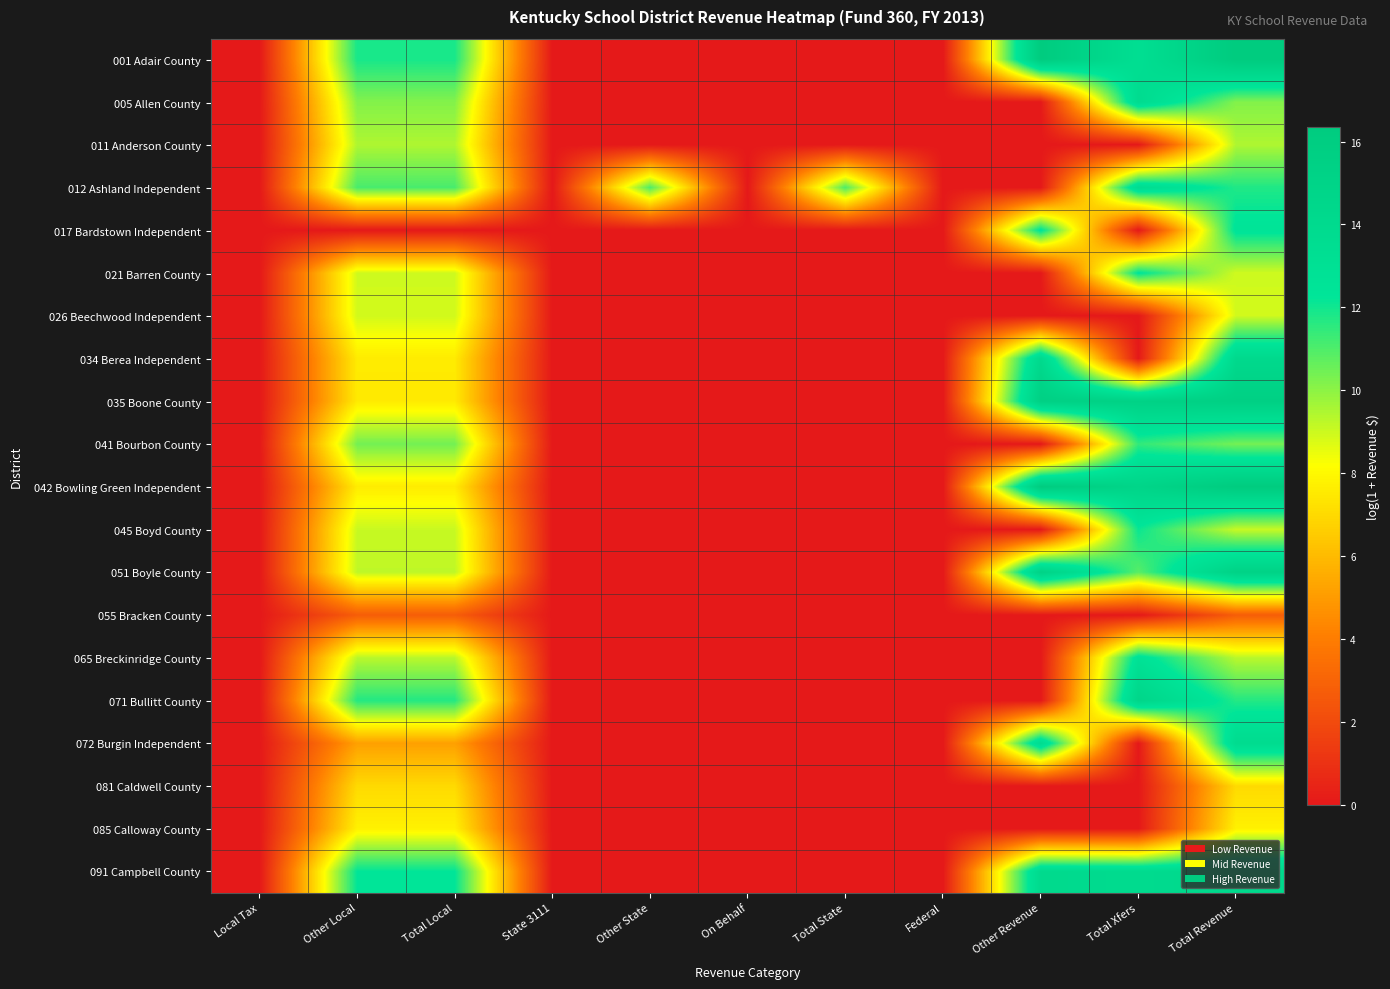

Reading left to right, transcribe all the data shown in this chart.

001 Adair County: Local Tax=0.0	Other Local=11.9	Total Local=11.9	State 3111=0.0	Other State=0.0	On Behalf=0.0	Total State=0.0	Federal=0.0	Other Revenue=16.3	Total Xfers=13.3	Total Revenue=16.4
005 Allen County: Local Tax=0.0	Other Local=10.2	Total Local=10.2	State 3111=0.0	Other State=0.0	On Behalf=0.0	Total State=0.0	Federal=0.0	Other Revenue=0.0	Total Xfers=13.8	Total Revenue=10.2
011 Anderson County: Local Tax=0.0	Other Local=9.5	Total Local=9.5	State 3111=0.0	Other State=0.0	On Behalf=0.0	Total State=0.0	Federal=0.0	Other Revenue=0.0	Total Xfers=0.0	Total Revenue=9.5
012 Ashland Independent: Local Tax=0.0	Other Local=11.1	Total Local=11.1	State 3111=0.0	Other State=11.0	On Behalf=0.0	Total State=11.0	Federal=0.0	Other Revenue=0.0	Total Xfers=13.7	Total Revenue=11.8
017 Bardstown Independent: Local Tax=0.0	Other Local=0.0	Total Local=0.0	State 3111=0.0	Other State=0.0	On Behalf=0.0	Total State=0.0	Federal=0.0	Other Revenue=12.5	Total Xfers=0.0	Total Revenue=12.5
021 Barren County: Local Tax=0.0	Other Local=9.0	Total Local=9.0	State 3111=0.0	Other State=0.0	On Behalf=0.0	Total State=0.0	Federal=0.0	Other Revenue=0.0	Total Xfers=12.4	Total Revenue=9.0
026 Beechwood Independent: Local Tax=0.0	Other Local=8.9	Total Local=8.9	State 3111=0.0	Other State=0.0	On Behalf=0.0	Total State=0.0	Federal=0.0	Other Revenue=0.0	Total Xfers=0.0	Total Revenue=8.9
034 Berea Independent: Local Tax=0.0	Other Local=7.5	Total Local=7.5	State 3111=0.0	Other State=0.0	On Behalf=0.0	Total State=0.0	Federal=0.0	Other Revenue=14.2	Total Xfers=0.0	Total Revenue=14.2
035 Boone County: Local Tax=0.0	Other Local=7.5	Total Local=7.5	State 3111=0.0	Other State=0.0	On Behalf=0.0	Total State=0.0	Federal=0.0	Other Revenue=15.6	Total Xfers=15.3	Total Revenue=15.6
041 Bourbon County: Local Tax=0.0	Other Local=10.4	Total Local=10.4	State 3111=0.0	Other State=0.0	On Behalf=0.0	Total State=0.0	Federal=0.0	Other Revenue=0.0	Total Xfers=11.5	Total Revenue=10.4
042 Bowling Green Independent: Local Tax=0.0	Other Local=7.6	Total Local=7.6	State 3111=0.0	Other State=0.0	On Behalf=0.0	Total State=0.0	Federal=0.0	Other Revenue=16.3	Total Xfers=14.8	Total Revenue=16.3
045 Boyd County: Local Tax=0.0	Other Local=9.1	Total Local=9.1	State 3111=0.0	Other State=0.0	On Behalf=0.0	Total State=0.0	Federal=0.0	Other Revenue=0.0	Total Xfers=12.1	Total Revenue=9.1
051 Boyle County: Local Tax=0.0	Other Local=9.2	Total Local=9.2	State 3111=0.0	Other State=0.0	On Behalf=0.0	Total State=0.0	Federal=0.0	Other Revenue=15.2	Total Xfers=10.8	Total Revenue=15.2
055 Bracken County: Local Tax=0.0	Other Local=2.7	Total Local=2.7	State 3111=0.0	Other State=0.0	On Behalf=0.0	Total State=0.0	Federal=0.0	Other Revenue=0.0	Total Xfers=0.0	Total Revenue=2.7
065 Breckinridge County: Local Tax=0.0	Other Local=9.3	Total Local=9.3	State 3111=0.0	Other State=0.0	On Behalf=0.0	Total State=0.0	Federal=0.0	Other Revenue=0.0	Total Xfers=12.8	Total Revenue=9.3
071 Bullitt County: Local Tax=0.0	Other Local=11.7	Total Local=11.7	State 3111=0.0	Other State=0.0	On Behalf=0.0	Total State=0.0	Federal=0.0	Other Revenue=0.0	Total Xfers=14.7	Total Revenue=11.7
072 Burgin Independent: Local Tax=0.0	Other Local=5.2	Total Local=5.2	State 3111=0.0	Other State=0.0	On Behalf=0.0	Total State=0.0	Federal=0.0	Other Revenue=13.8	Total Xfers=0.0	Total Revenue=13.8
081 Caldwell County: Local Tax=0.0	Other Local=7.0	Total Local=7.0	State 3111=0.0	Other State=0.0	On Behalf=0.0	Total State=0.0	Federal=0.0	Other Revenue=0.0	Total Xfers=0.0	Total Revenue=7.0
085 Calloway County: Local Tax=0.0	Other Local=7.7	Total Local=7.7	State 3111=0.0	Other State=0.0	On Behalf=0.0	Total State=0.0	Federal=0.0	Other Revenue=0.0	Total Xfers=0.0	Total Revenue=7.7
091 Campbell County: Local Tax=0.0	Other Local=12.3	Total Local=12.3	State 3111=0.0	Other State=0.0	On Behalf=0.0	Total State=0.0	Federal=0.0	Other Revenue=14.0	Total Xfers=13.9	Total Revenue=14.2